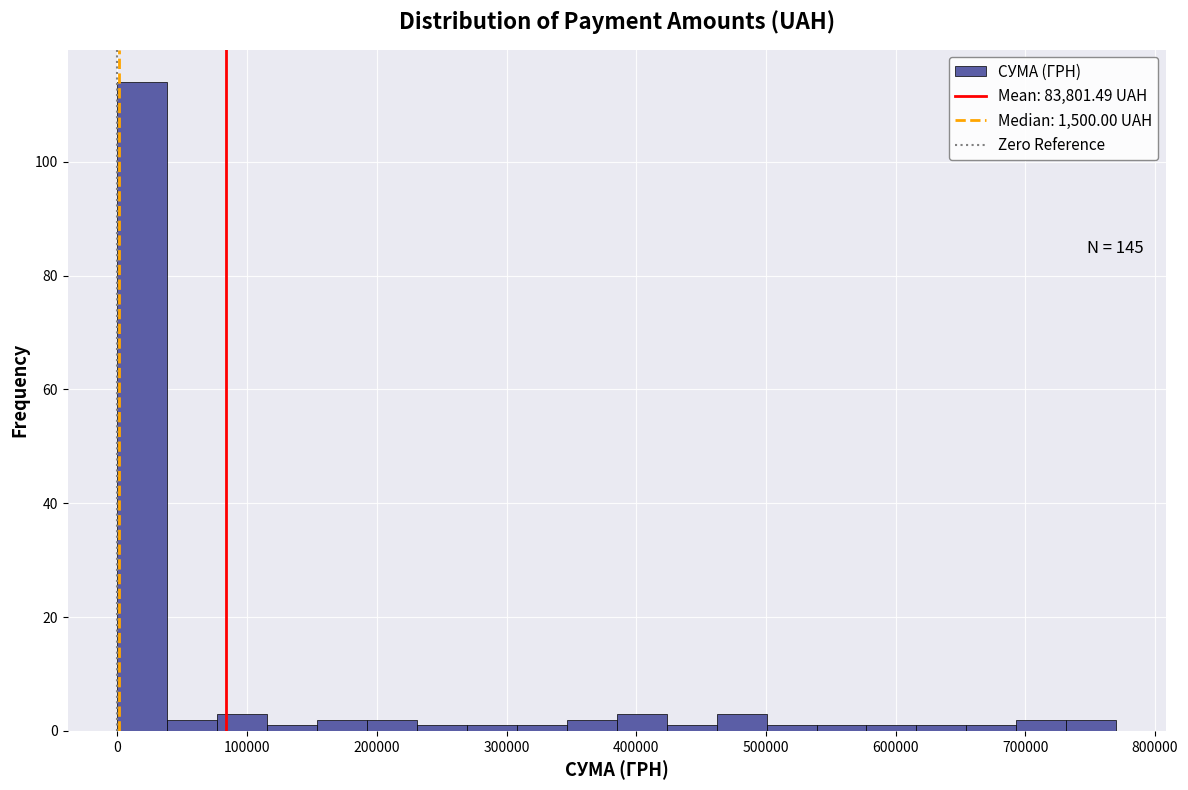

Around what value on the x-axis is the tallest bar? Give the approximate position of its centre, as read against the axis.

20000